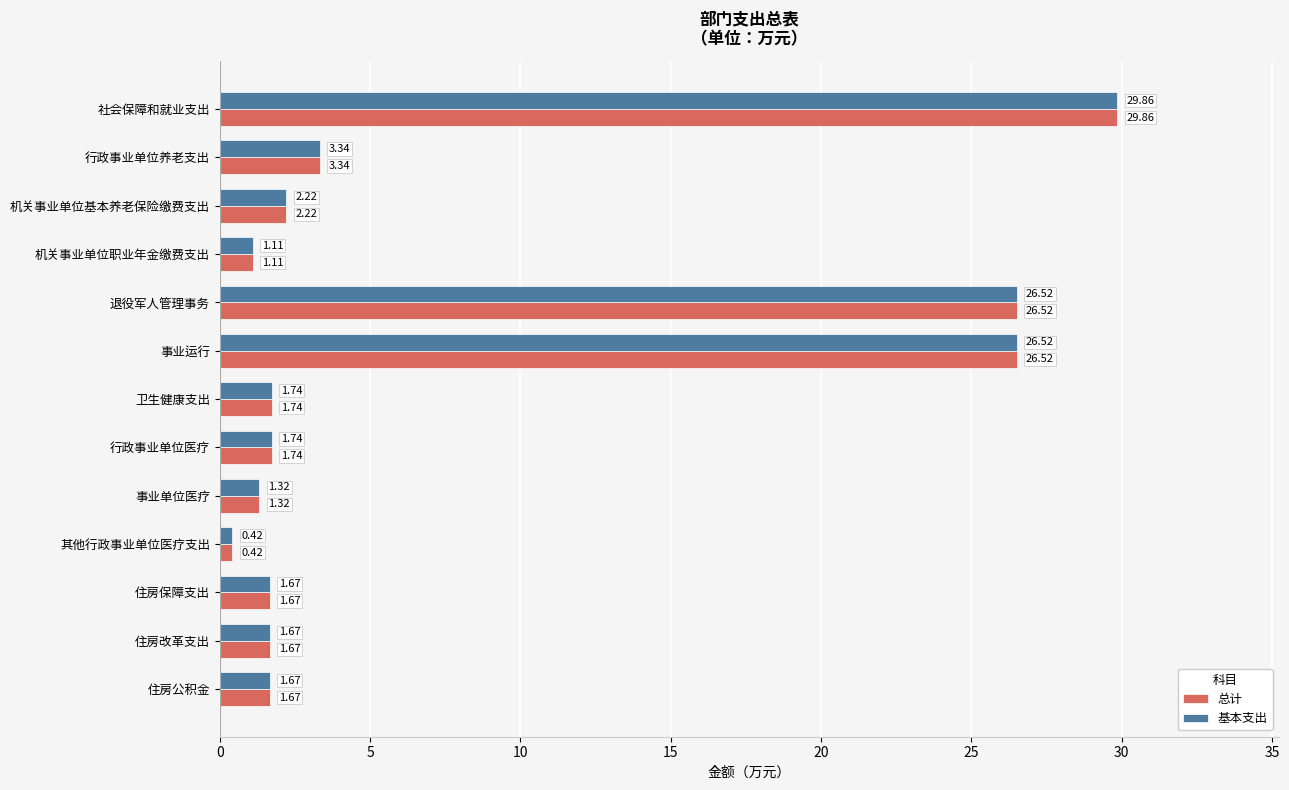

At how many categories does at least one series exceed 23?

3